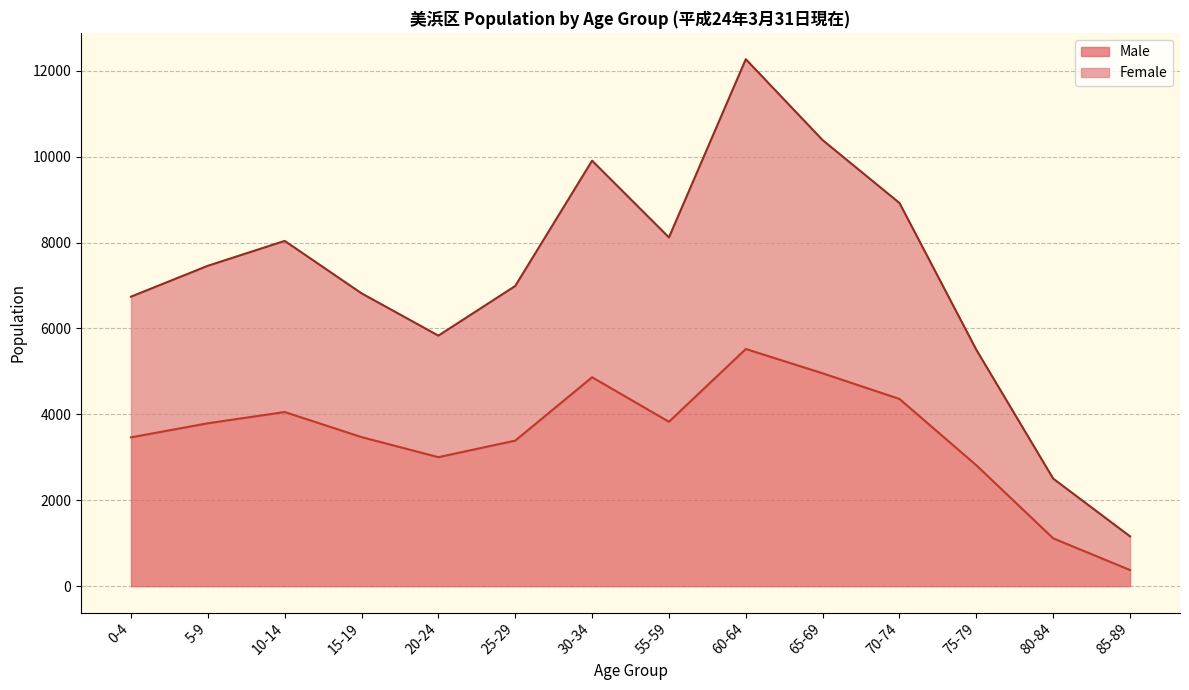

True or false: Male has a value of 4503 at 75-79.

False